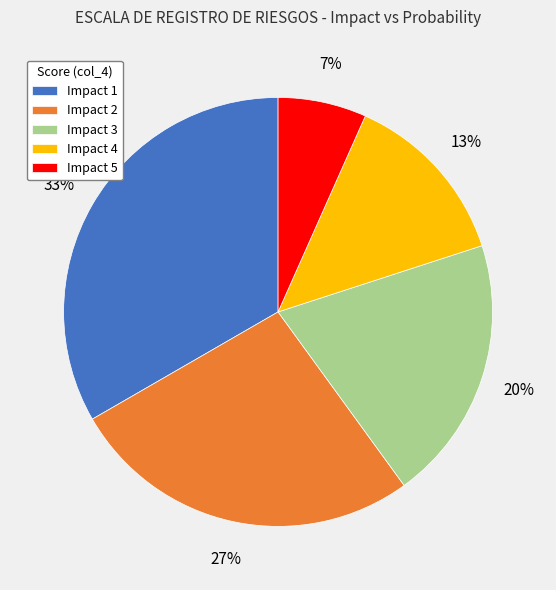

Is there any slice that represents more than half of the pie?

No